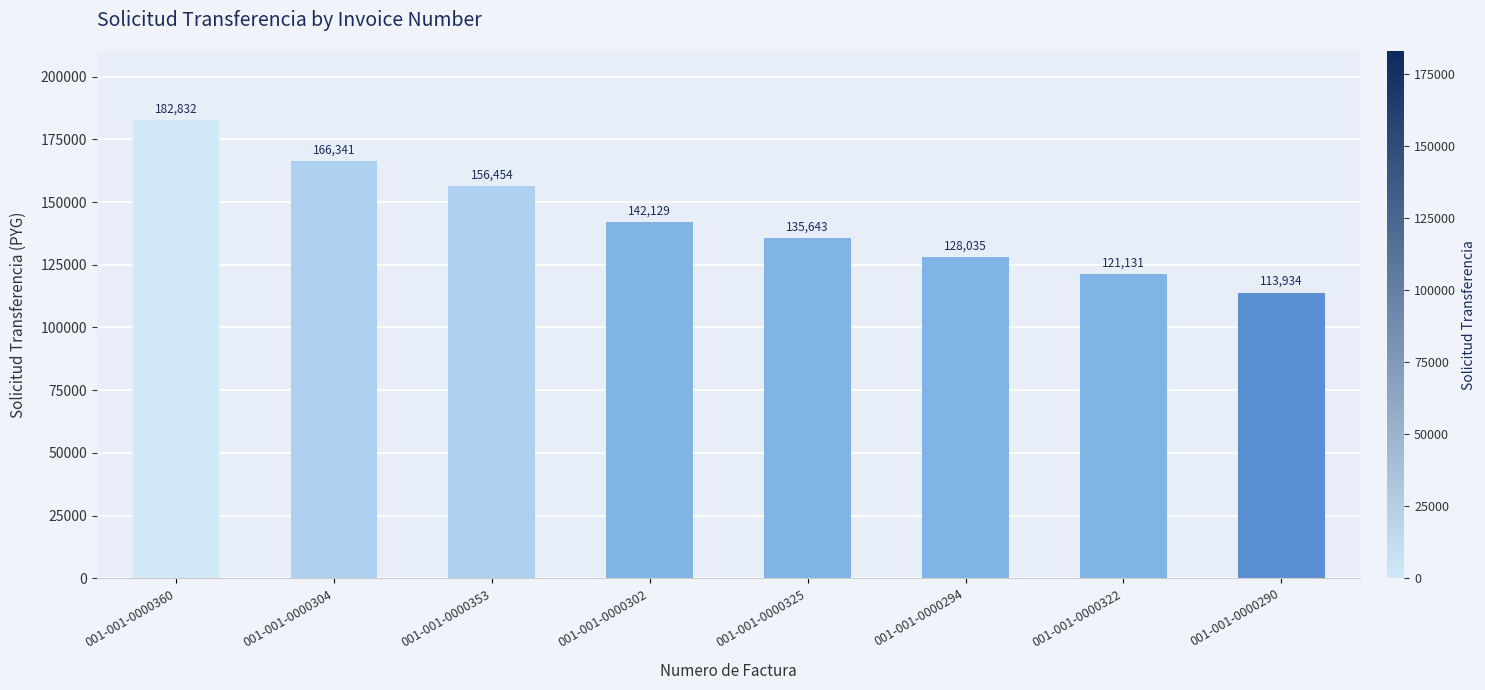

What is the change in value from 001-001-0000302 to 001-001-0000325?

-6486